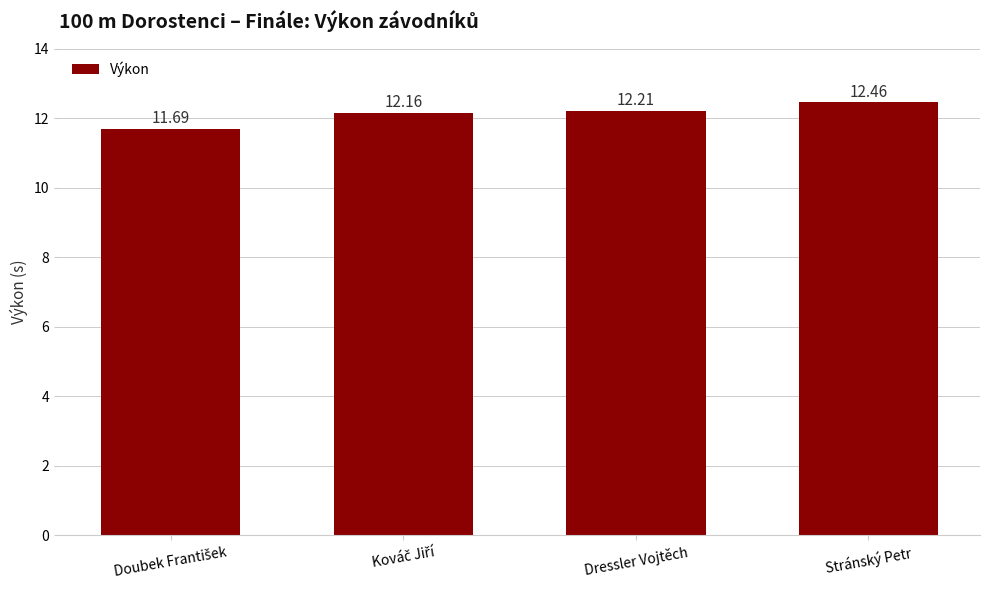

What is the difference between the maximum and second lowest values?

0.3